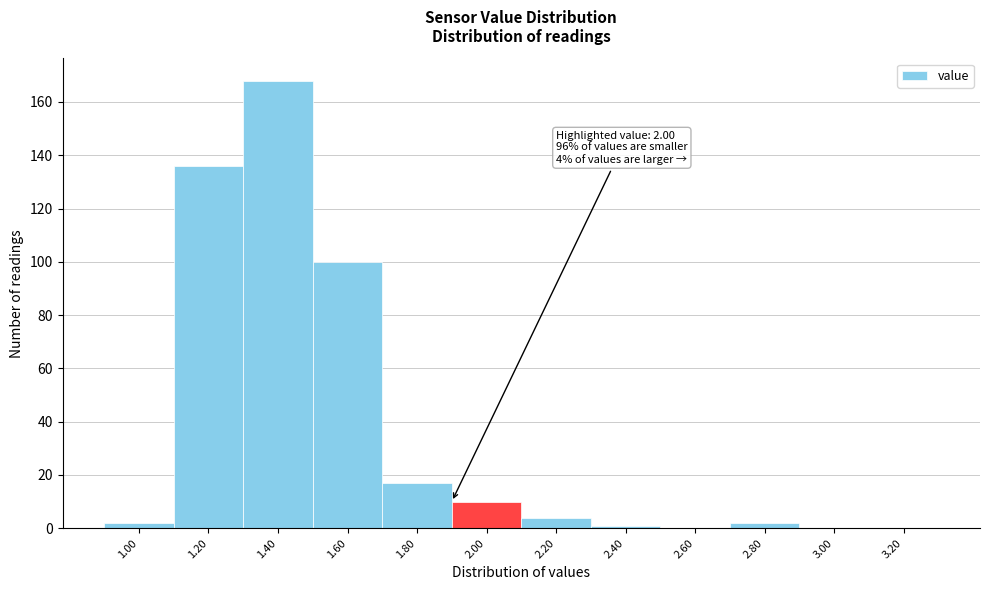

Reading left to right, list all the values displayed in this chart.

1.00=2	1.20=136	1.40=168	1.60=100	1.80=17	2.00=10	2.20=4	2.40=1	2.60=0	2.80=2	3.00=0	3.20=0